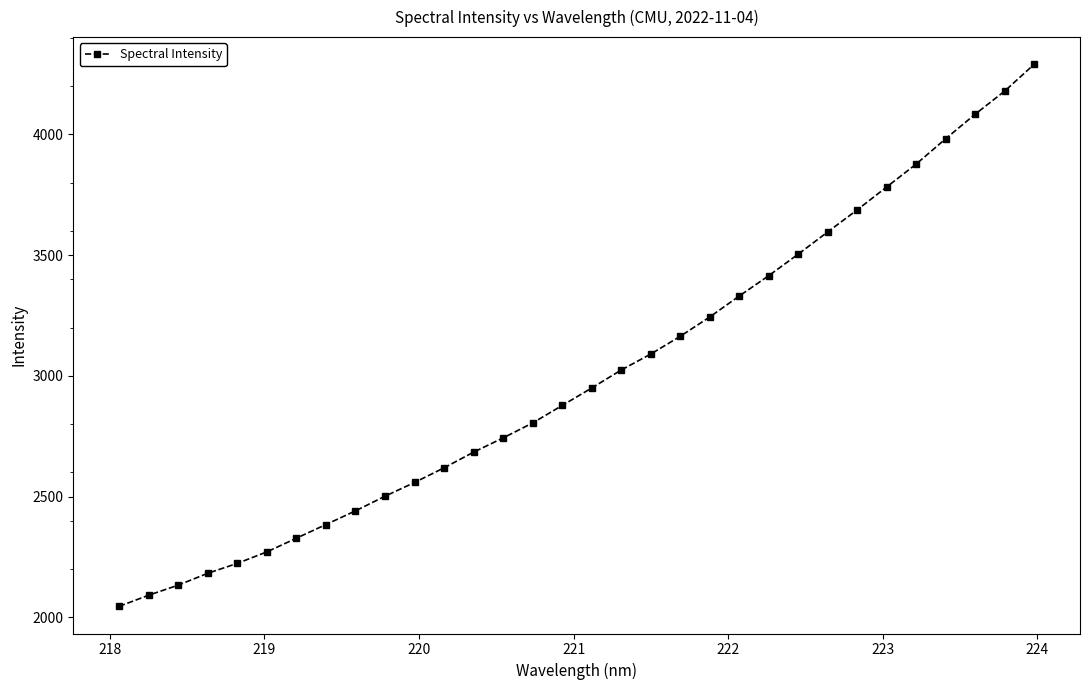

What is the difference between the second highest and second lowest values?

2087.3